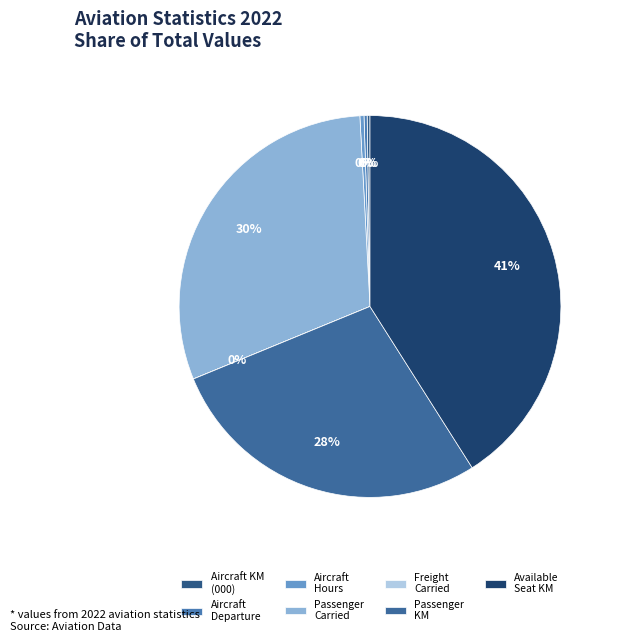

Is there a majority slice in this chart?

No